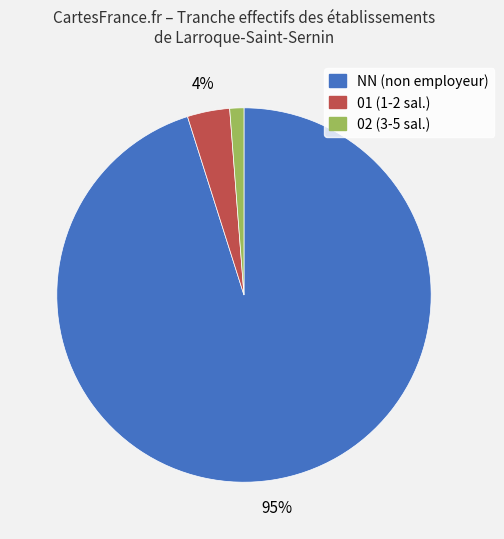

Does any single category account for the majority?

Yes